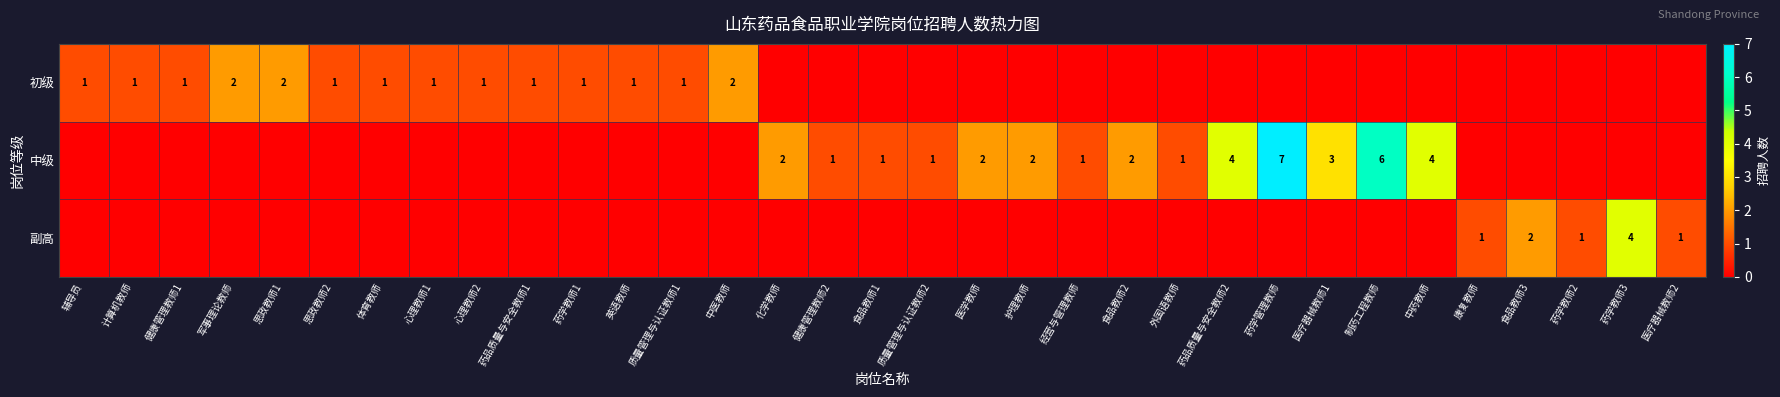

At which category is the sum across all series the highest?

药学管理教师